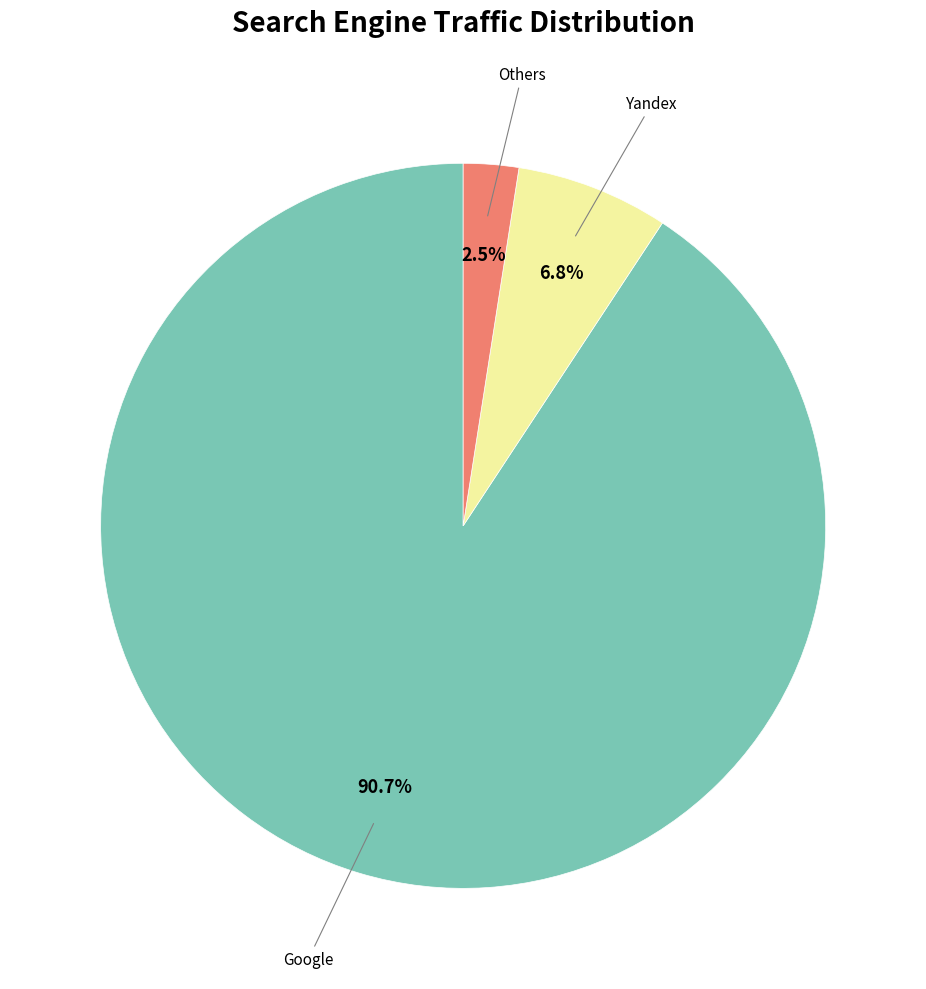

Is there any slice that represents more than half of the pie?

Yes